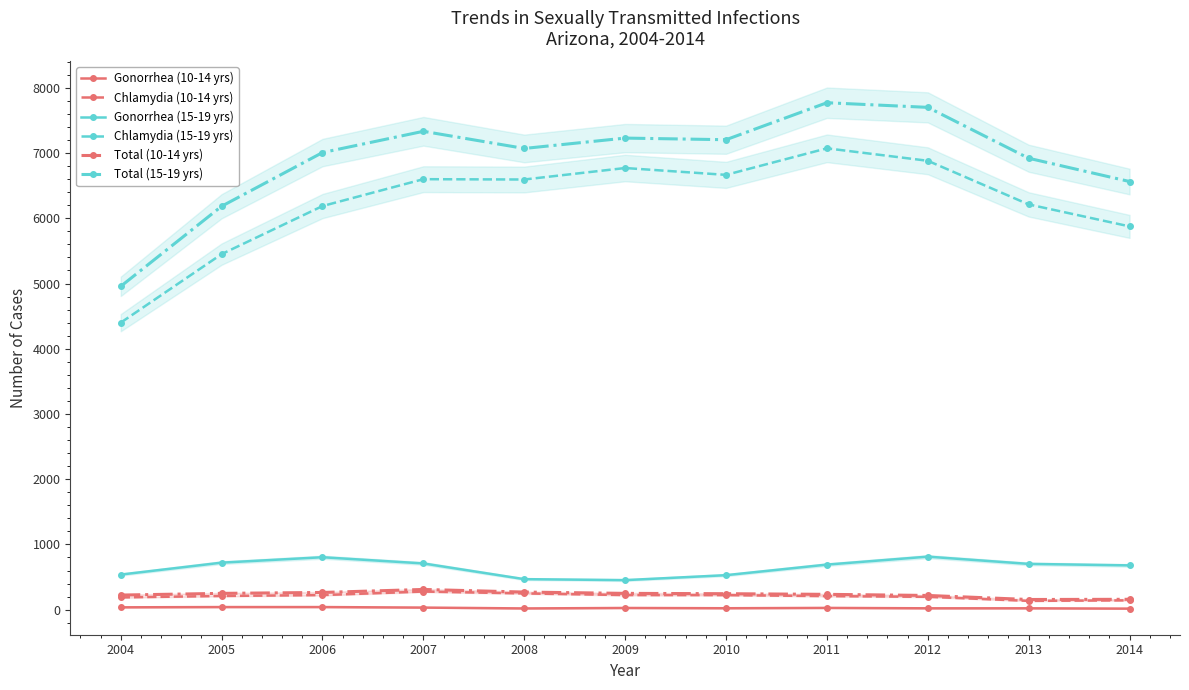

What is the greatest value displayed?

7772